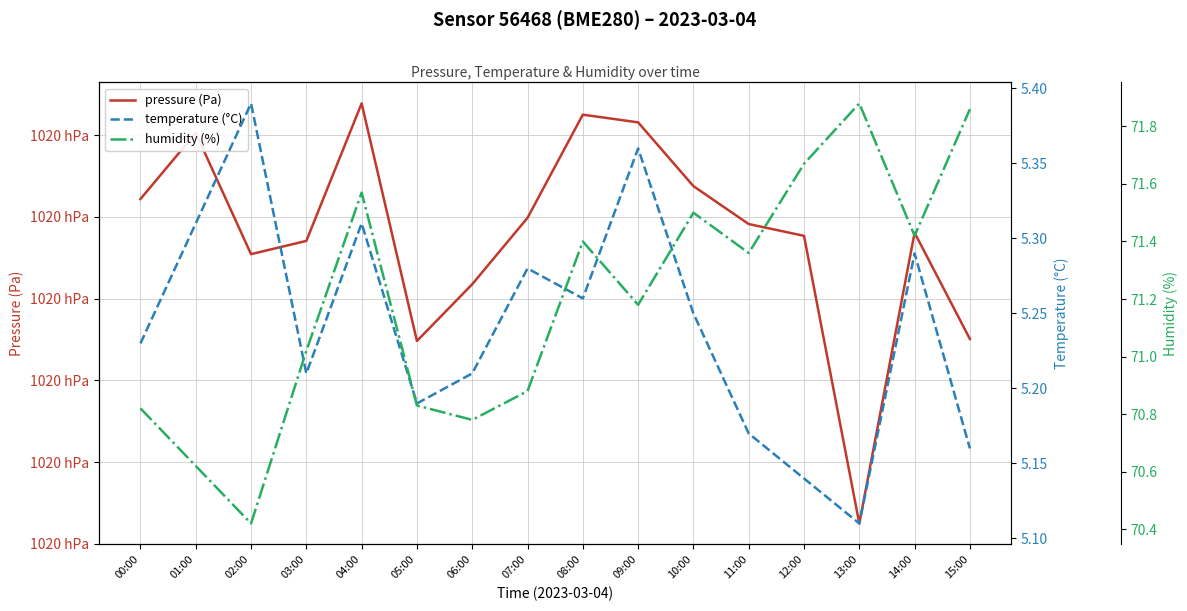

True or false: humidity (%) and temperature (°C) intersect in this chart.

False